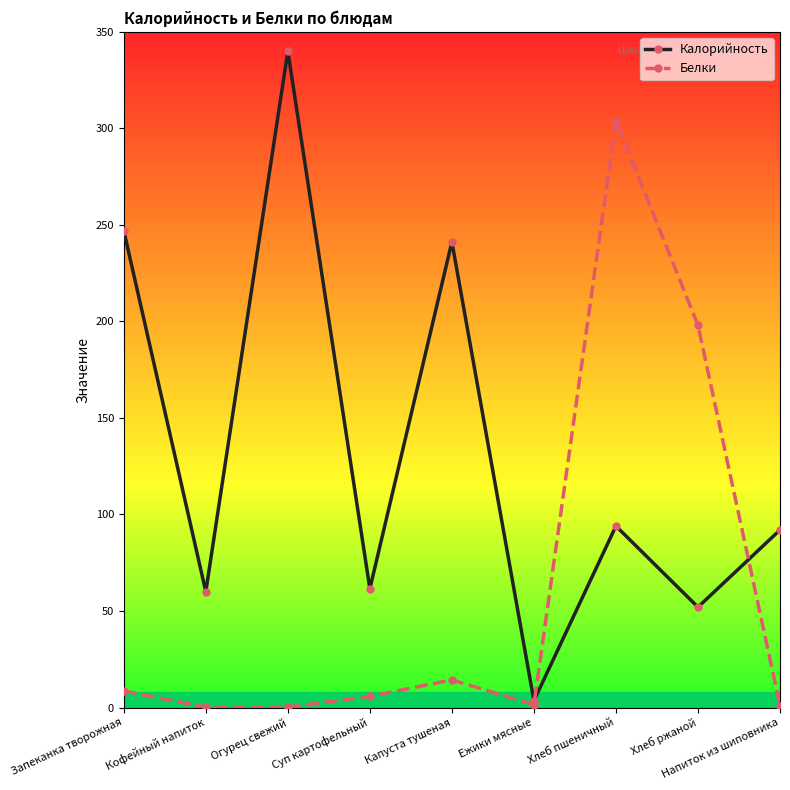

Rank the series at Напиток из шиповника from highest to lowest value.

Калорийность, Белки